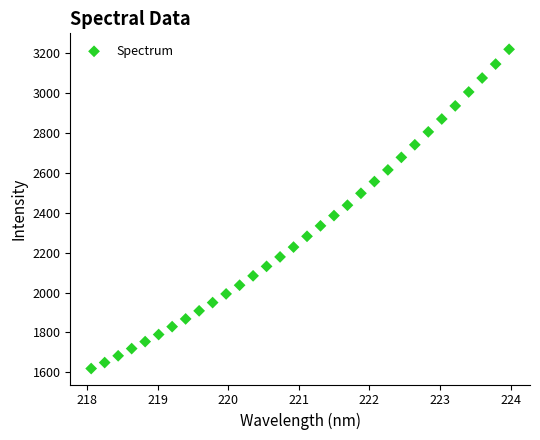

What is the range of Y values (max minus min)?

1601.1